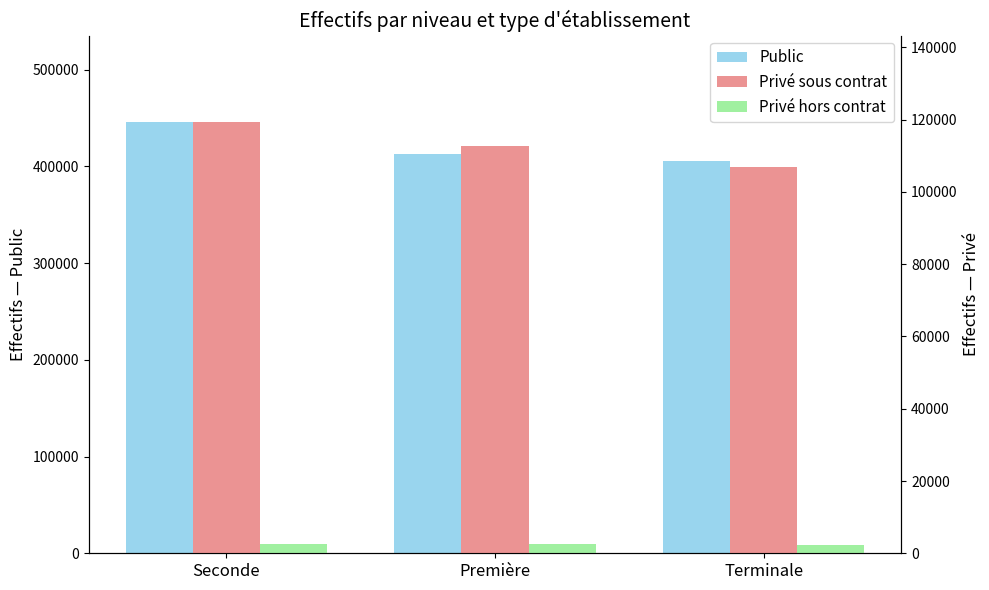

What is the highest value of the Privé hors contrat series?

2590